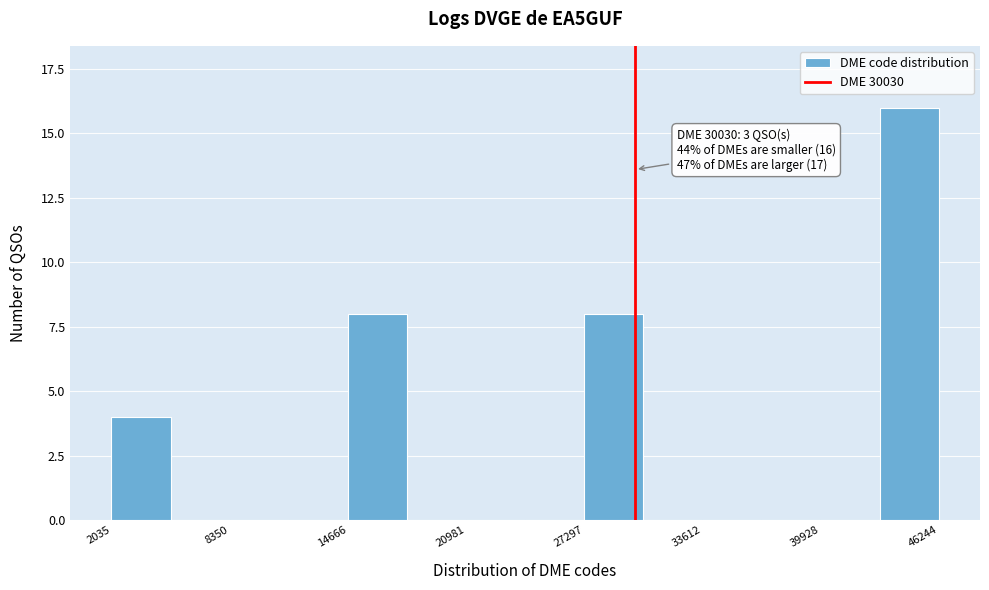

Read against the x-axis, roughly where is the centre of the tallest bar?

45000